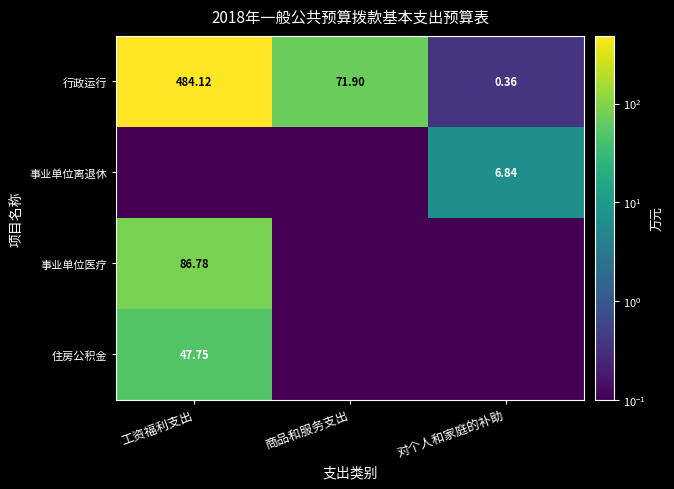

At which label is 行政运行 closest to 242?

商品和服务支出